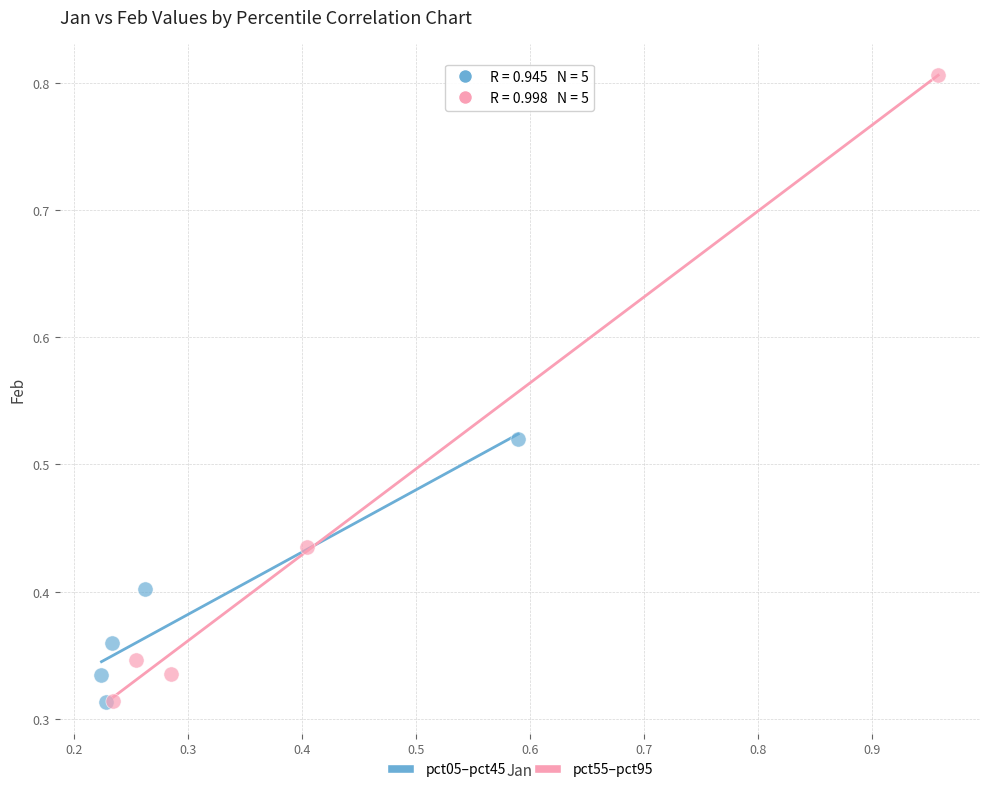

Which series has the widest spread of Y values?

pct55–pct95